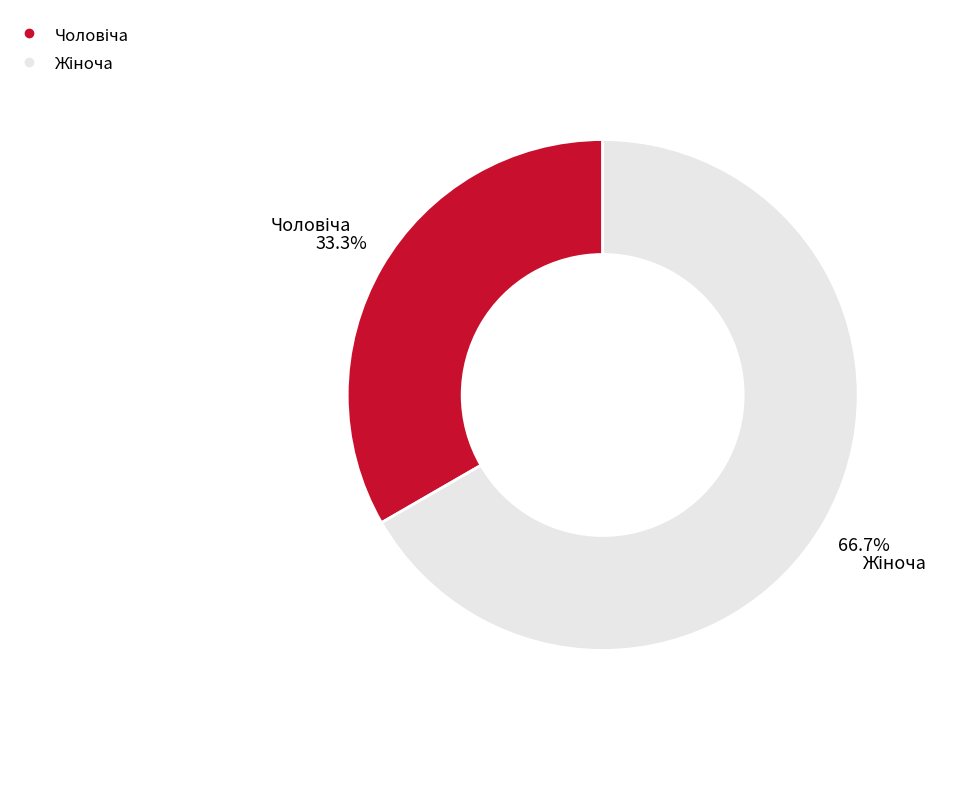

Is there any slice that represents more than half of the pie?

Yes